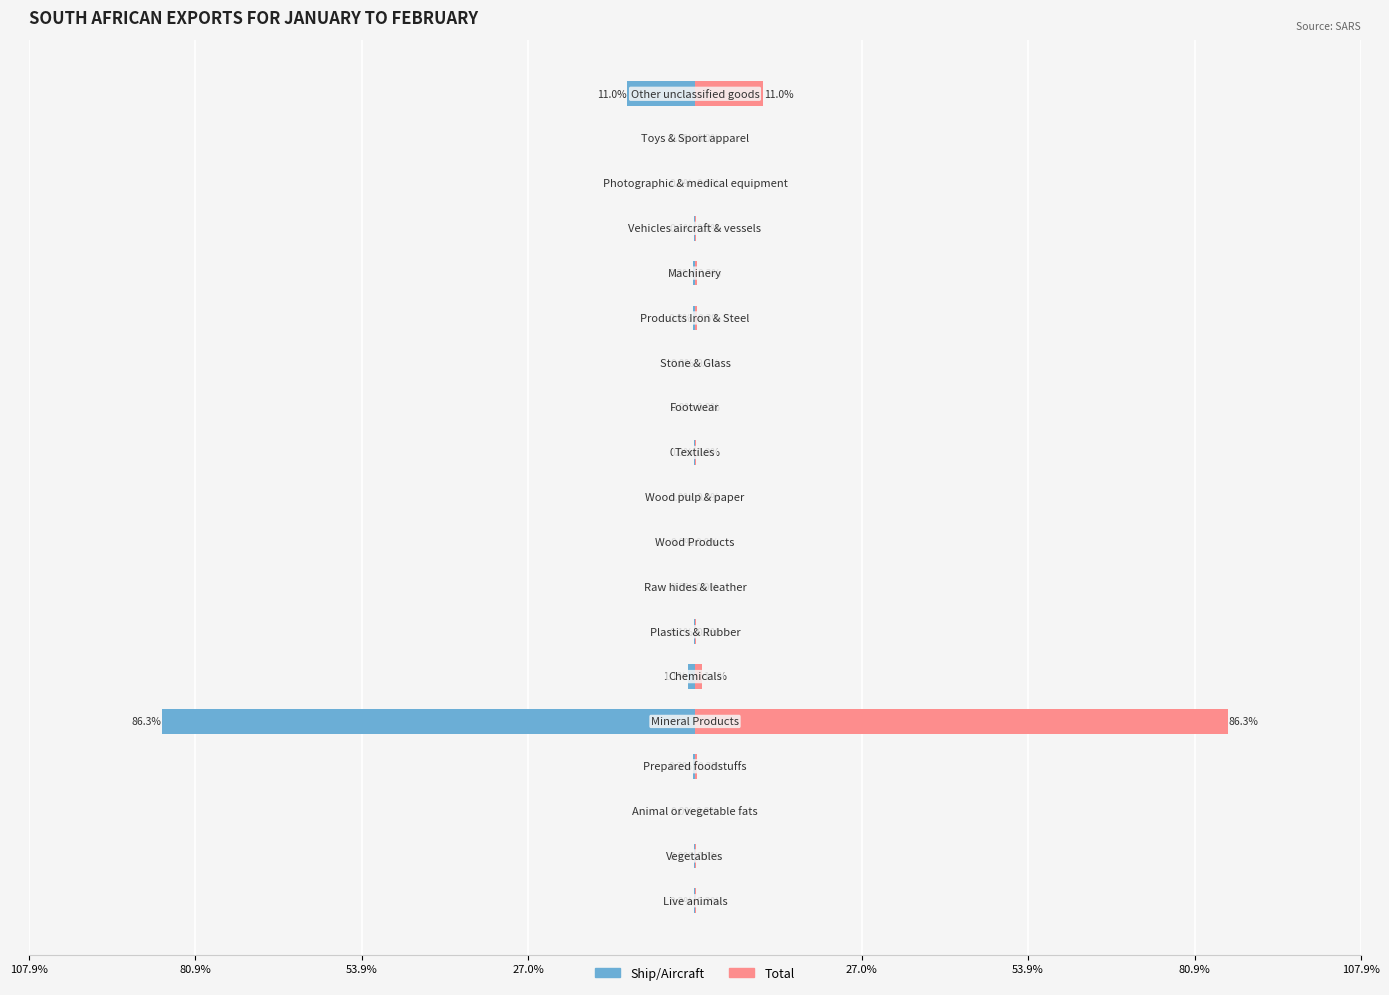

True or false: Ship/Aircraft (left) has a value of -11.0 at 18.

True